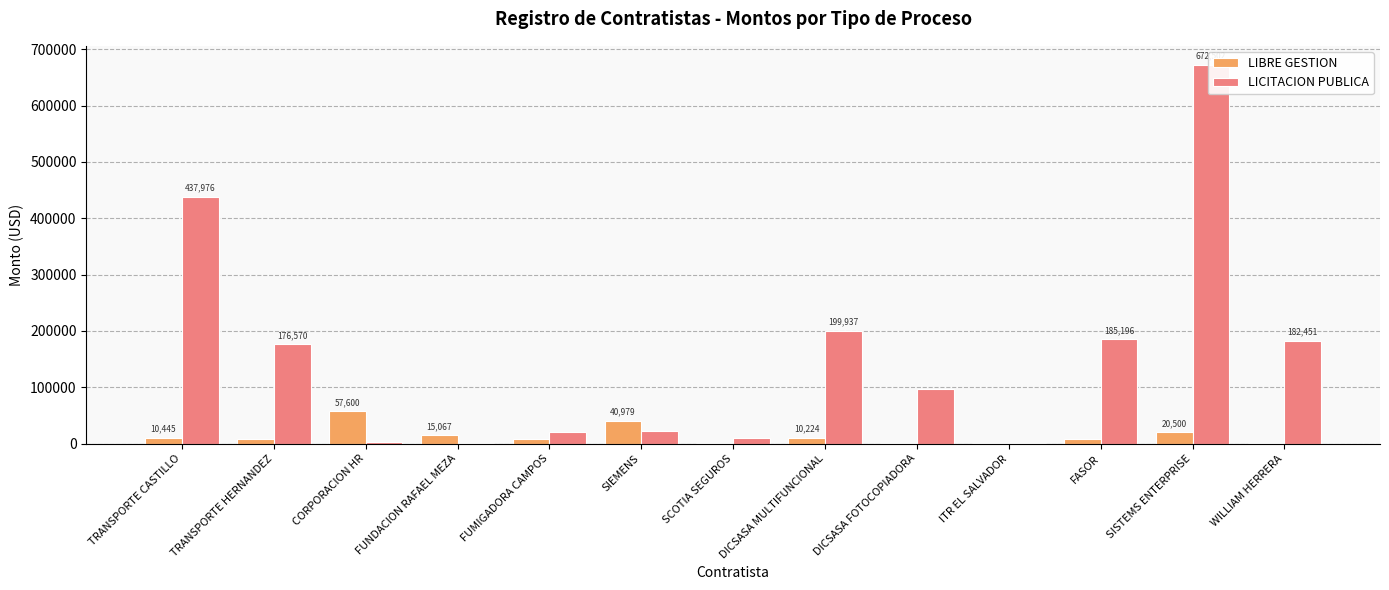

Is it true that LICITACION PUBLICA equals 327748.6 at WILLIAM HERRERA?

False